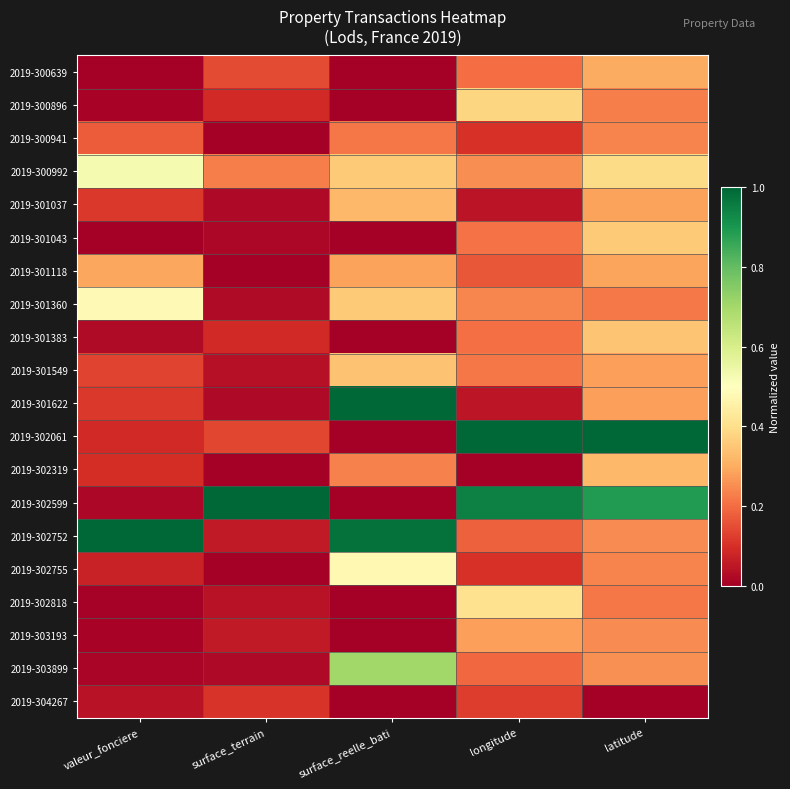

What is the maximum value shown in the chart?

1.0